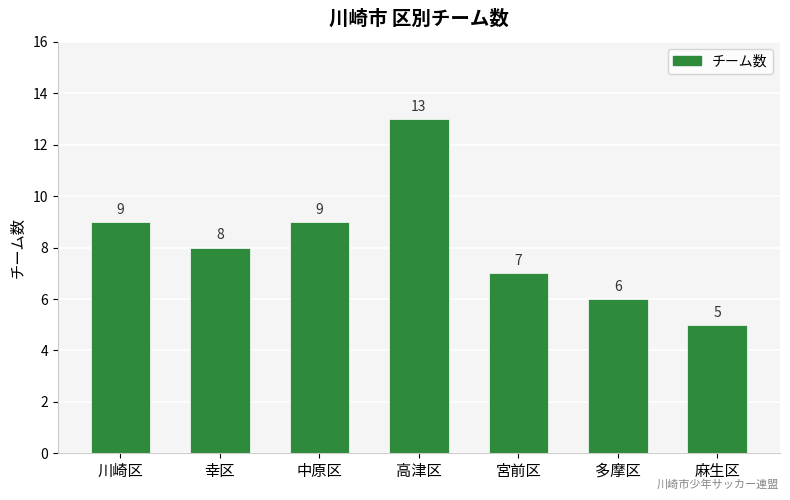

What is the average value?

8